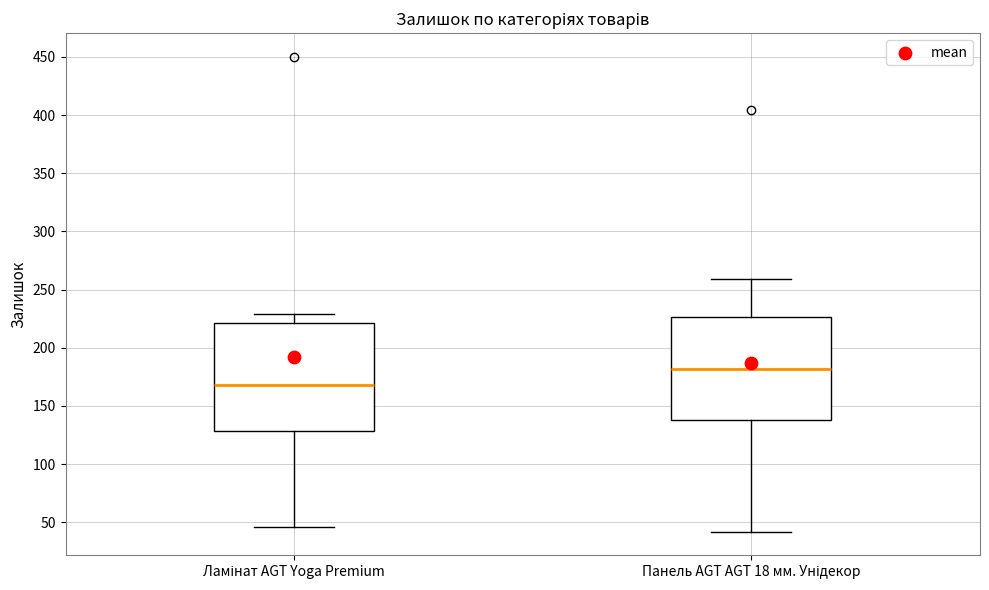

Which box has the highest median line?

Панель AGT AGT 18 мм. Унідекор